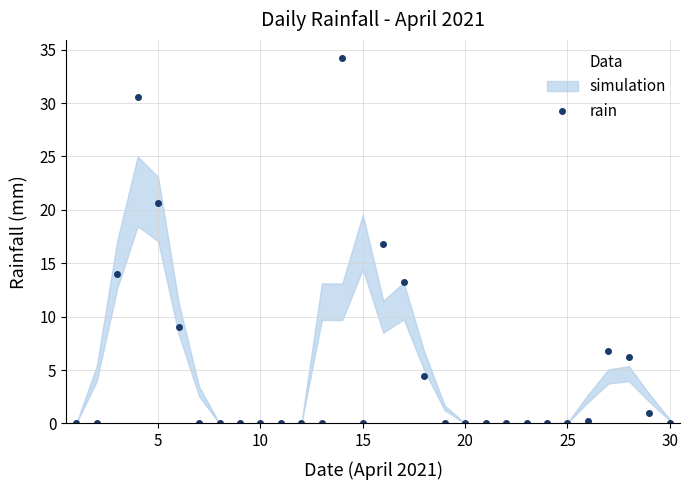

Is it true that rain equals 0.0 at 30?

True